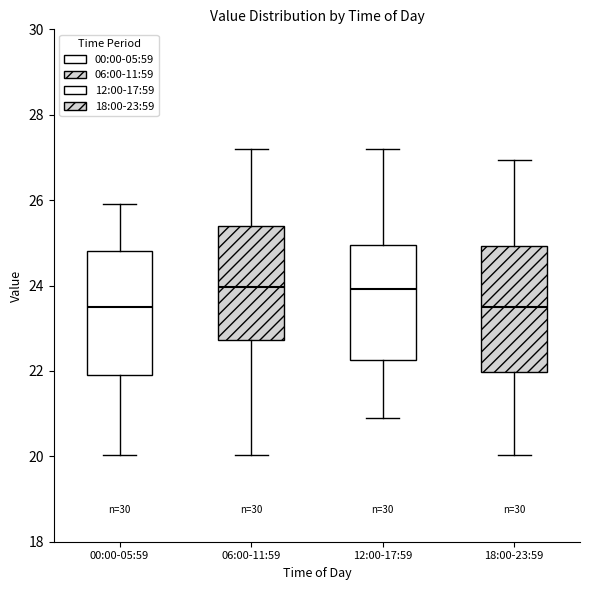

Reading left to right, transcribe this box plot: for each box, give where its median line is, the range the box spans, and where its two whiskers end, as read against the y-axis. The values are not printed on the chart, so give them approximately, as read against the axis.

00:00-05:59: median 23.6, box 22.0 to 24.8, whiskers 20.0 to 26.0
06:00-11:59: median 24.0, box 22.8 to 25.4, whiskers 20.0 to 27.2
12:00-17:59: median 24.0, box 22.2 to 25.0, whiskers 21.0 to 27.2
18:00-23:59: median 23.6, box 22.0 to 25.0, whiskers 20.0 to 27.0